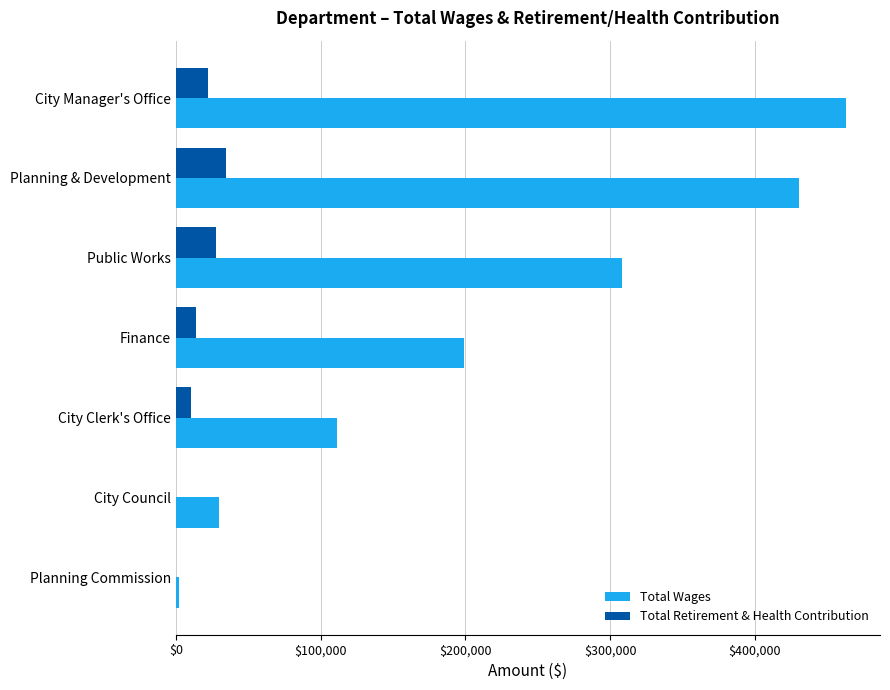

The value of Total Wages at City Clerk's Office is 32631. True or false?

False